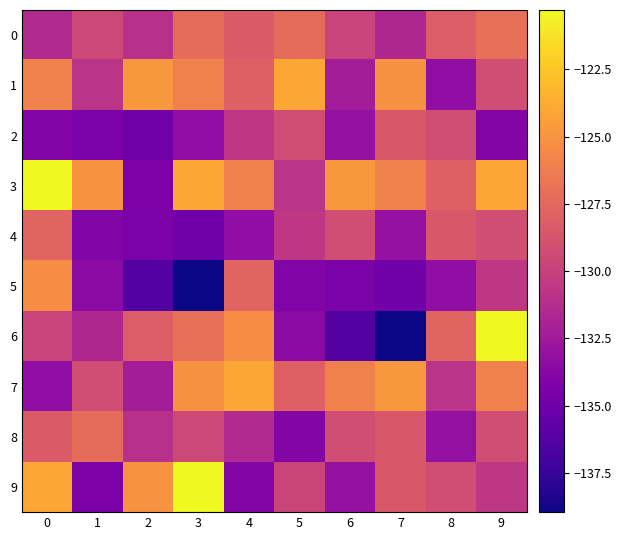

Reading left to right, list all the values displayed in this chart.

0: 0=-131.4	1=-129.5	2=-131.0	3=-127.3	4=-128.3	5=-127.3	6=-129.8	7=-131.6	8=-128.2	9=-127.0
1: 0=-126.1	1=-130.8	2=-124.8	3=-126.0	4=-128.0	5=-124.1	6=-132.3	7=-125.2	8=-133.3	9=-129.3
2: 0=-134.1	1=-134.4	2=-134.9	3=-133.3	4=-130.6	5=-129.2	6=-133.1	7=-128.5	8=-129.2	9=-134.0
3: 0=-120.3	1=-125.1	2=-134.4	3=-124.1	4=-126.1	5=-130.8	6=-124.8	7=-126.0	8=-128.0	9=-124.1
4: 0=-127.8	1=-134.1	2=-134.4	3=-134.9	4=-133.3	5=-130.6	6=-129.2	7=-133.1	8=-128.5	9=-129.2
5: 0=-125.4	1=-133.5	2=-136.2	3=-139.0	4=-127.8	5=-134.1	6=-134.4	7=-134.9	8=-133.3	9=-130.6
6: 0=-129.8	1=-131.6	2=-128.2	3=-127.0	4=-125.4	5=-133.5	6=-136.2	7=-139.0	8=-127.8	9=-120.3
7: 0=-133.3	1=-129.3	2=-132.3	3=-125.2	4=-124.1	5=-128.0	6=-126.0	7=-124.8	8=-130.8	9=-126.1
8: 0=-128.3	1=-127.3	2=-131.0	3=-129.5	4=-131.4	5=-134.0	6=-129.2	7=-128.5	8=-133.1	9=-129.2
9: 0=-124.1	1=-134.4	2=-125.1	3=-120.3	4=-134.0	5=-129.7	6=-133.1	7=-128.5	8=-129.2	9=-130.6